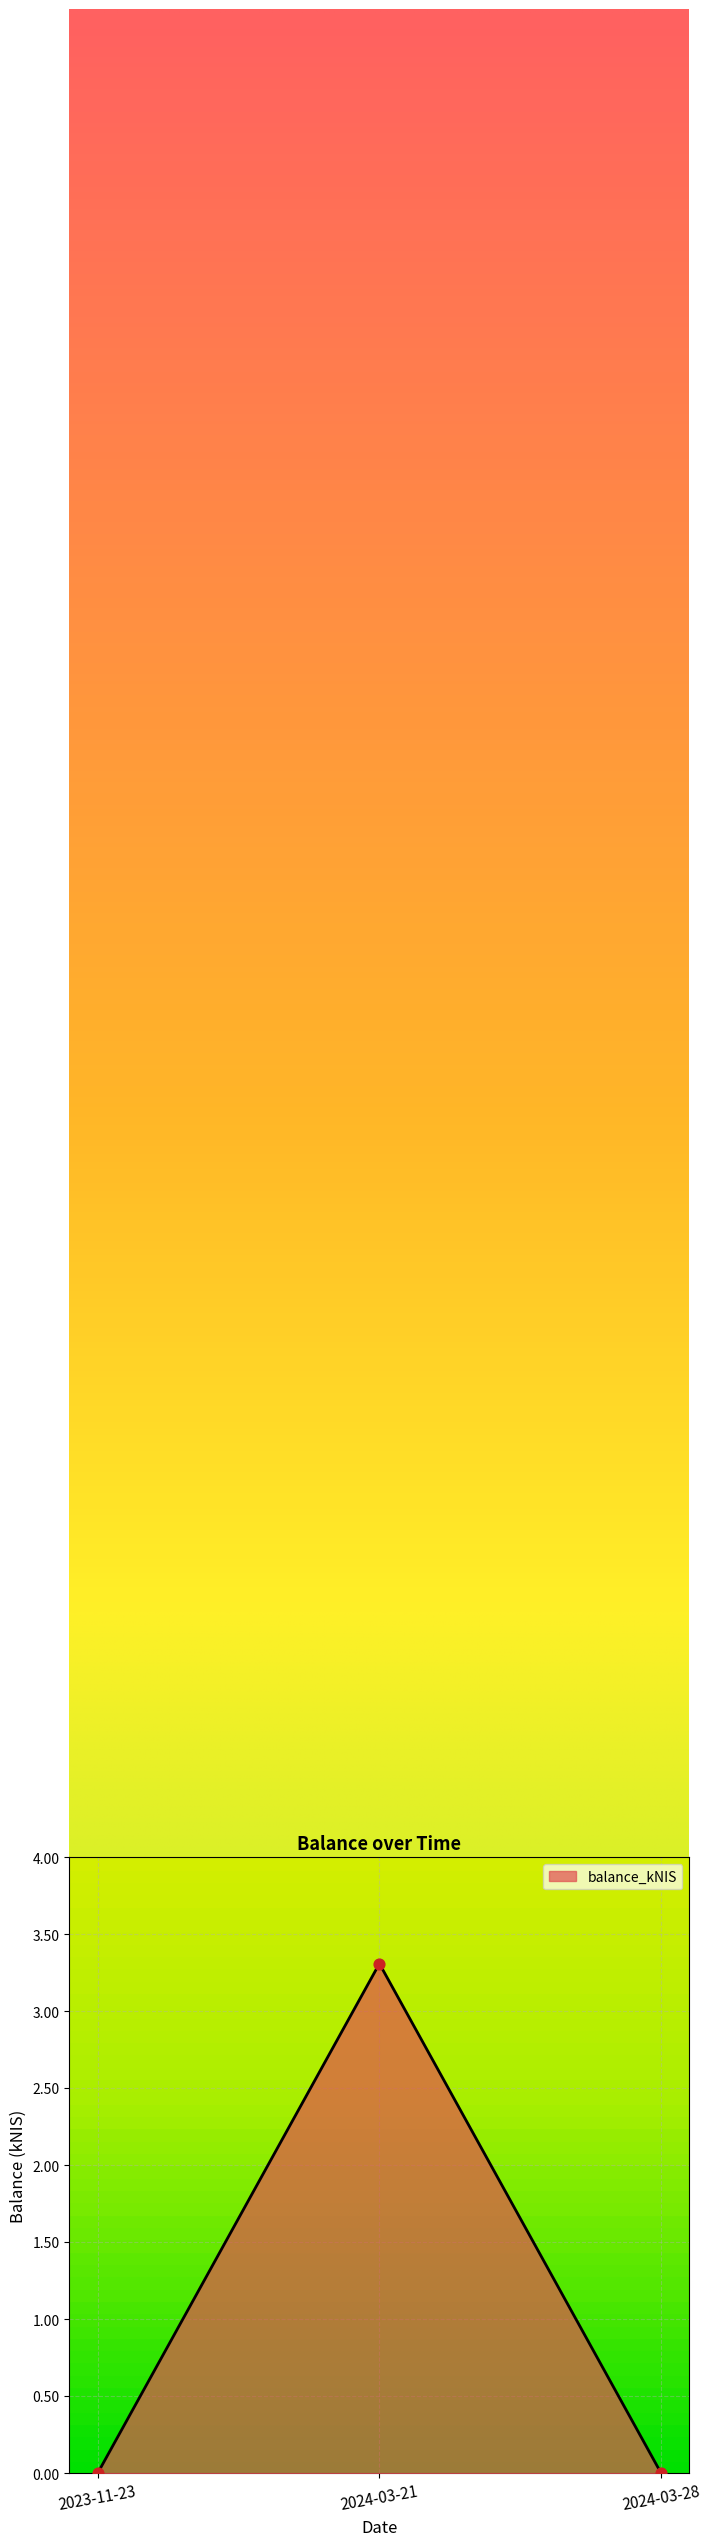

Which has a higher value, 2024-03-21 or 2023-11-23?

2024-03-21